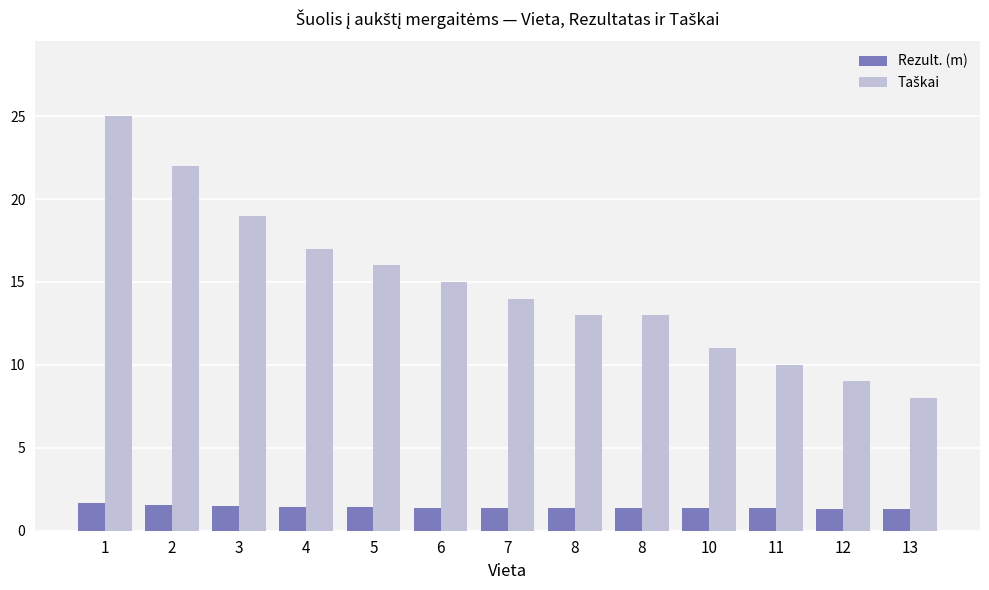

What is the difference between the maximum and minimum values in the Taškai series?

17.0